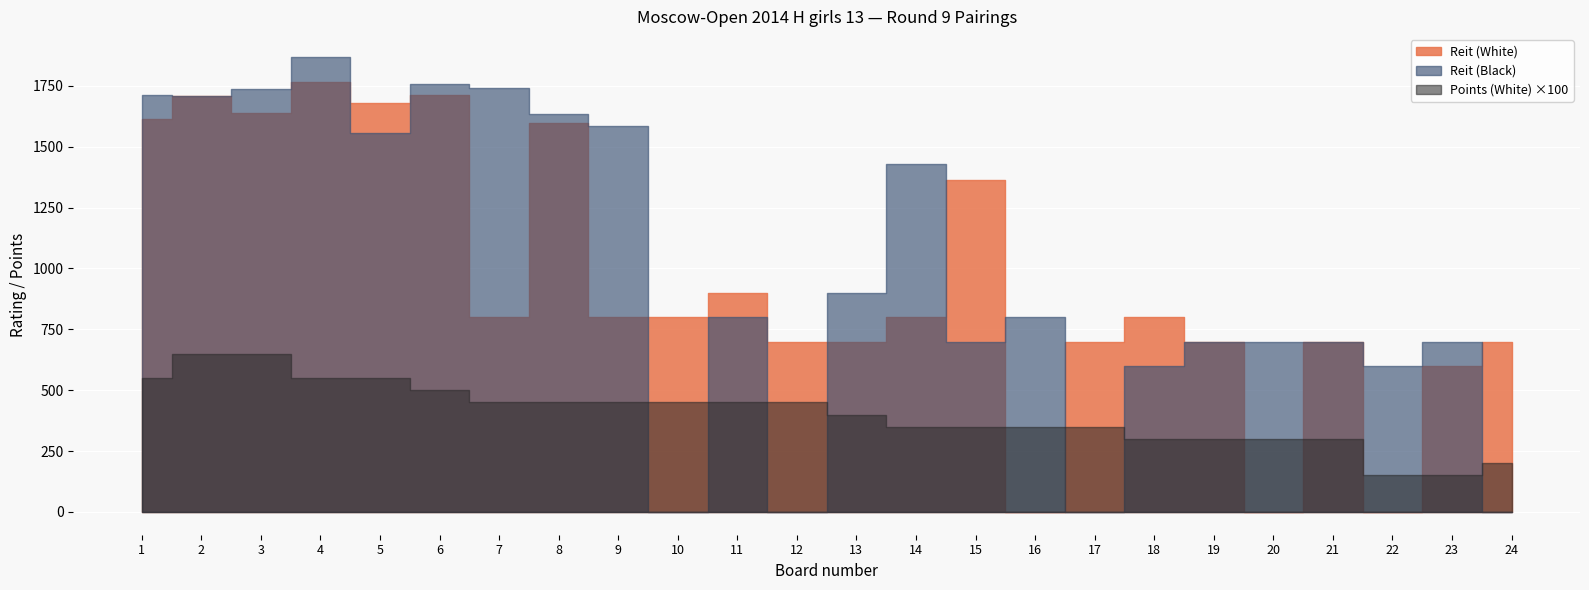

How many values in Reit (Black) are above zero?

20